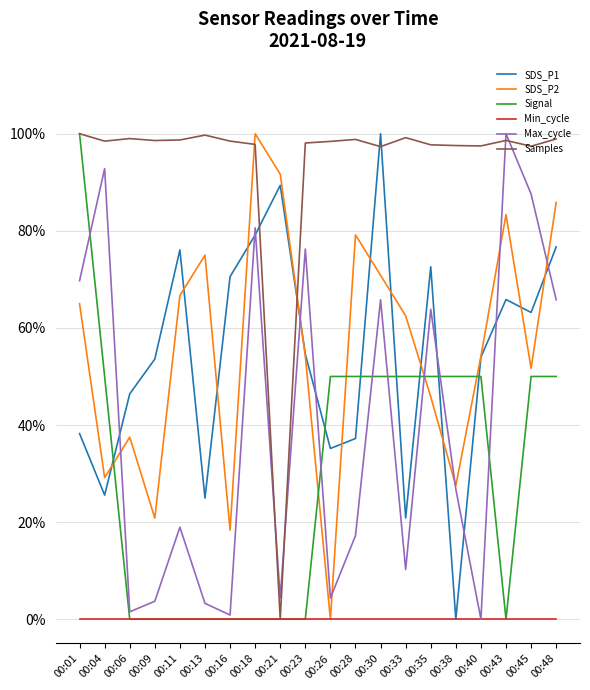

Which series ends up on top after the final intersection of SDS_P1 and Samples?

Samples